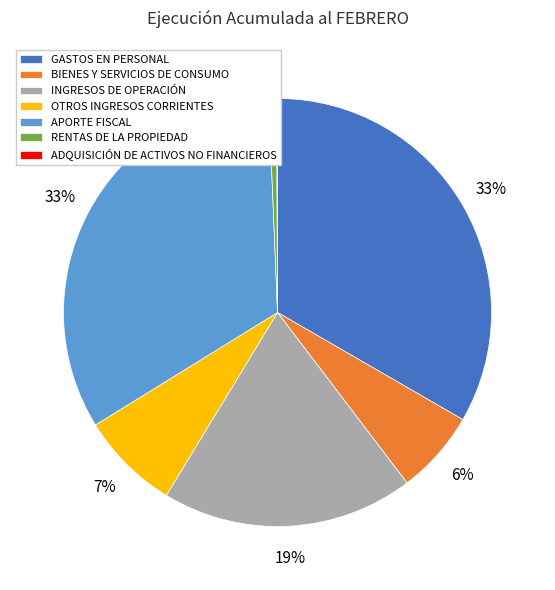

To the nearest percent, what is the difference between the largest and smallest slice percentages?

33%